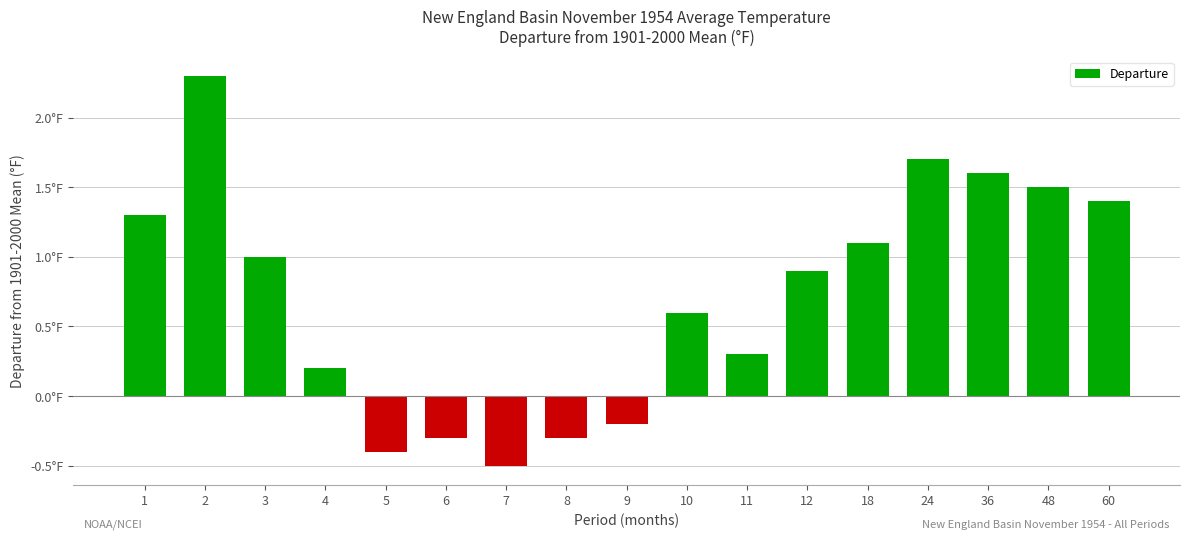

Does the chart contain any negative values?

Yes